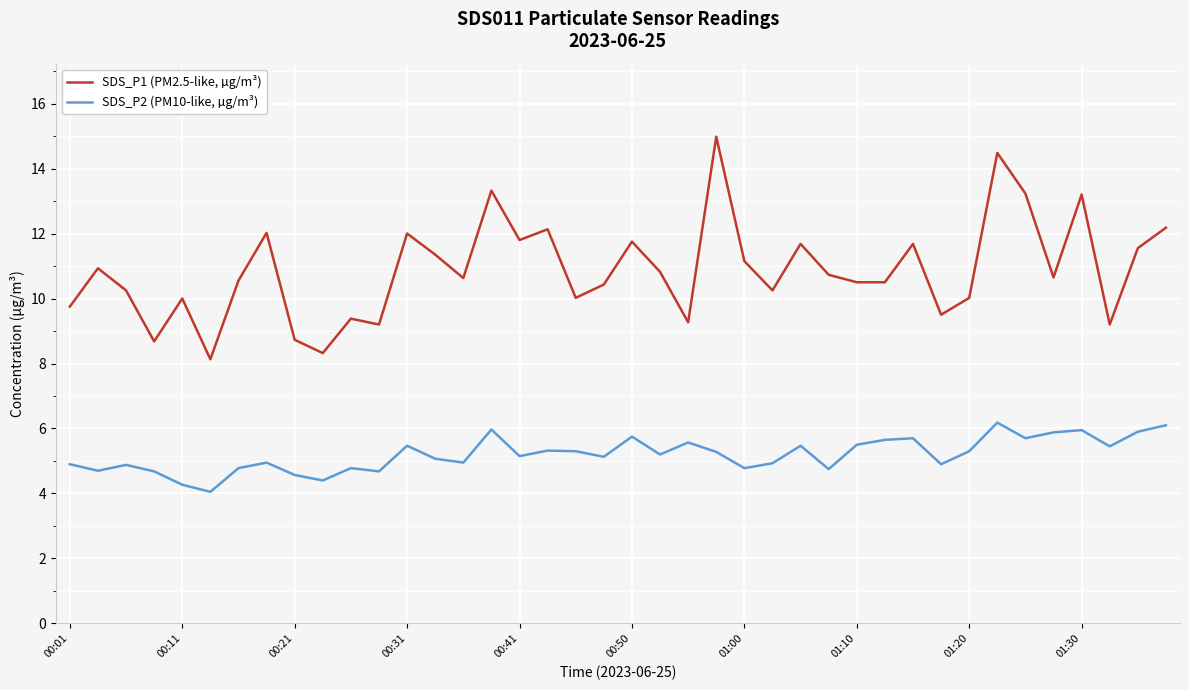

Does the chart display data point markers on the line(s)?

No